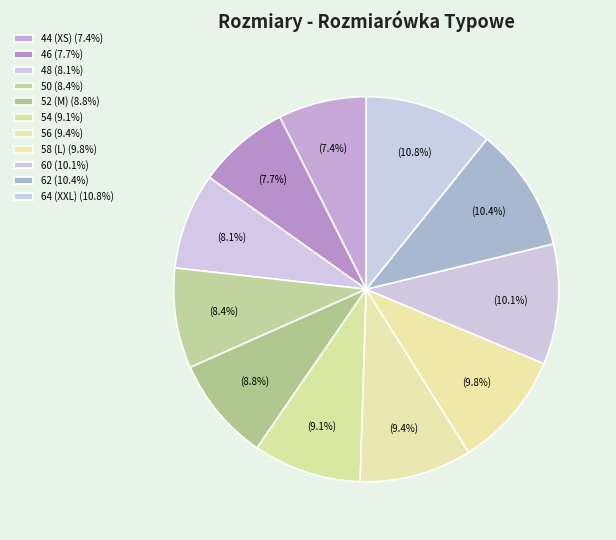

How many slices are in this pie chart?

11